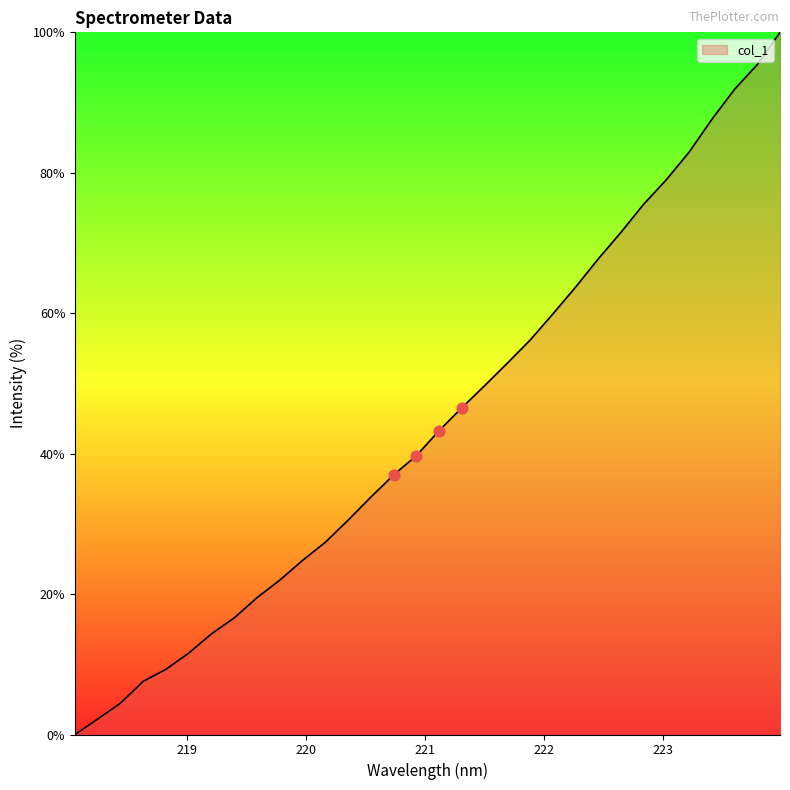

What is the maximum value shown in the chart?

100.0